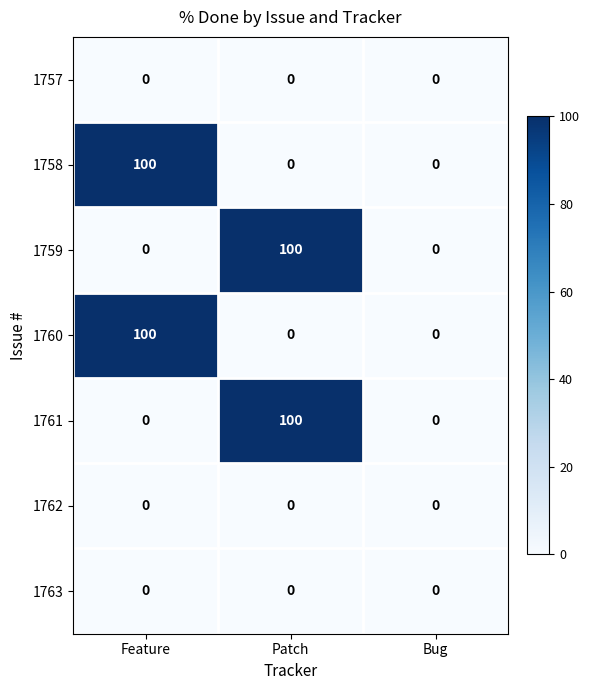

Reading left to right, what are all the values shown in this chart?

1757: 0	0	0
1758: 100	0	0
1759: 0	100	0
1760: 100	0	0
1761: 0	100	0
1762: 0	0	0
1763: 0	0	0